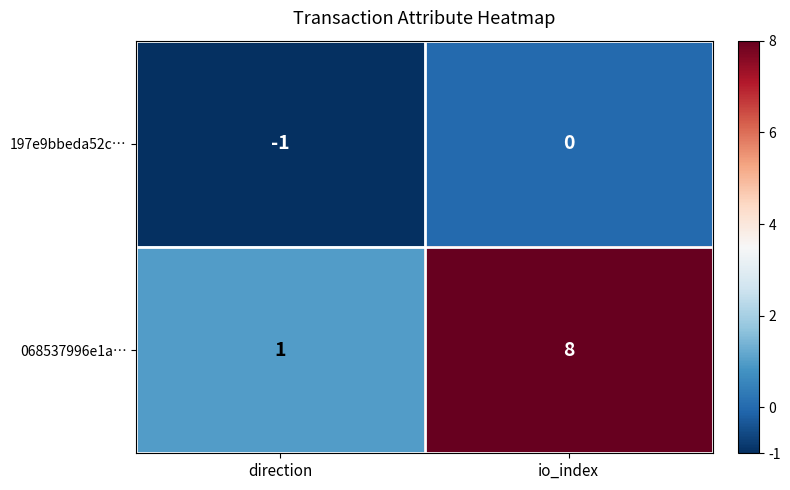

Is it true that 197e9bbeda52c… equals -1 at direction?

True